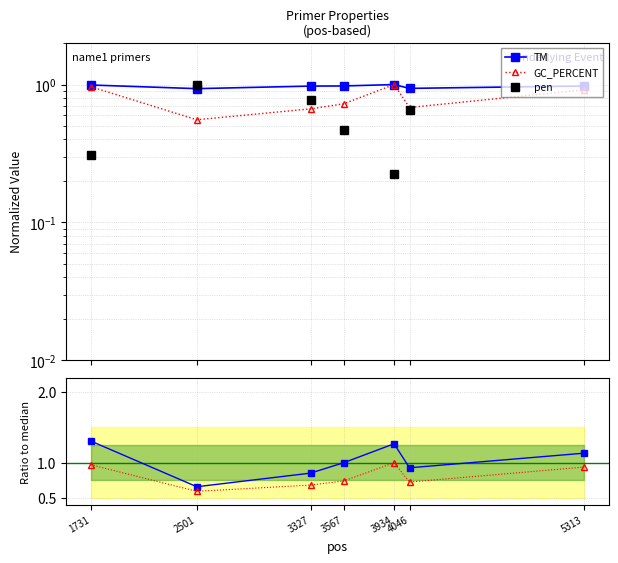

At which category is the sum across all series the highest?

1731